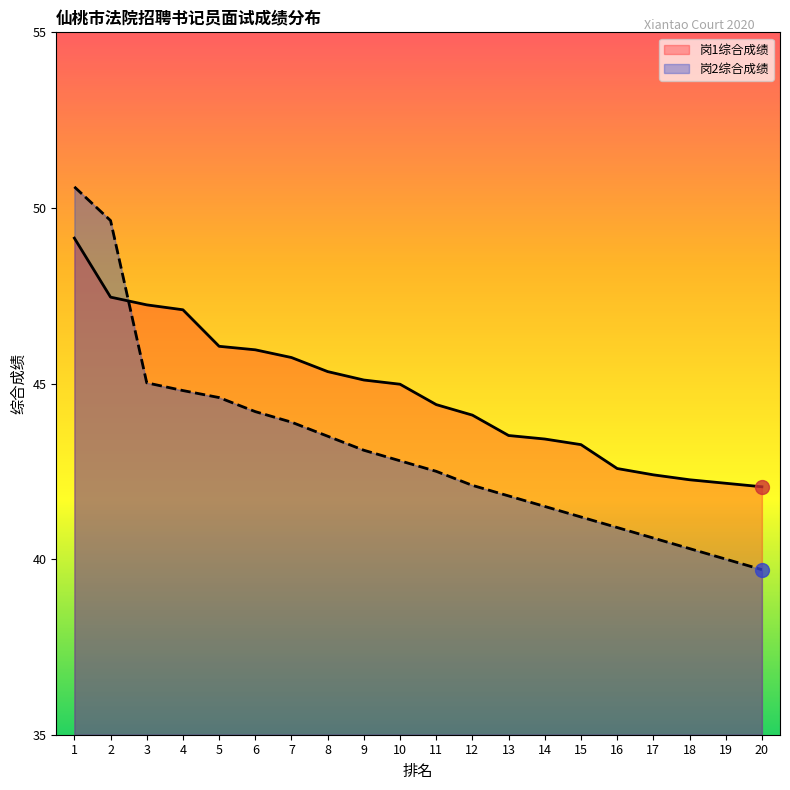

True or false: 岗1综合成绩 has more than 0 interior local peaks.

False